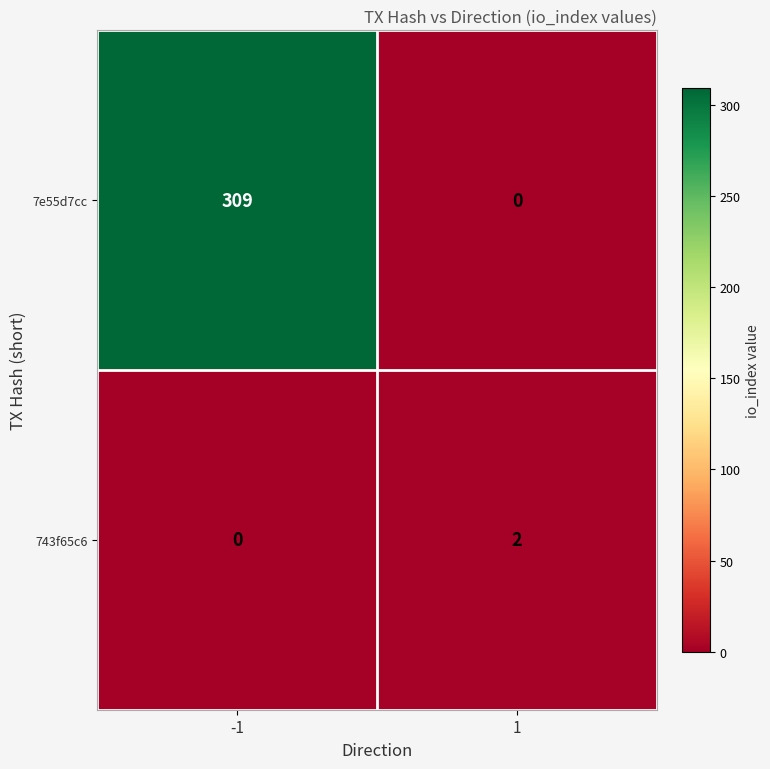

At how many categories does at least one series exceed 87?

1